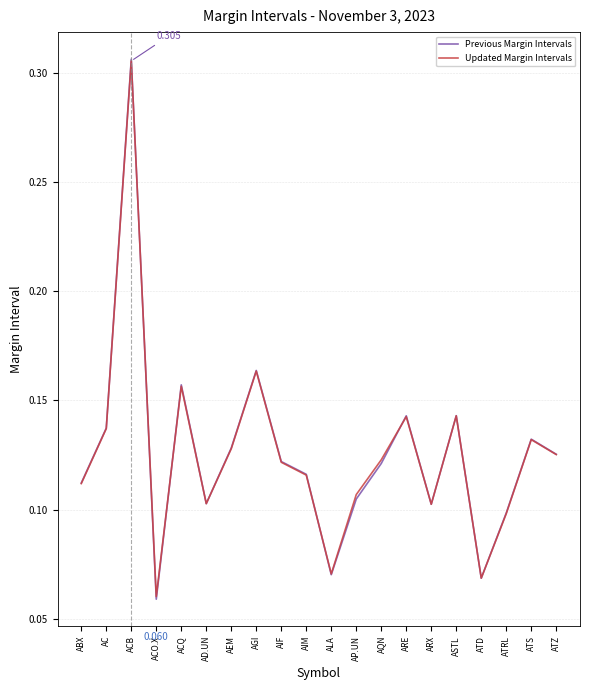

At which category is the sum across all series the highest?

ACB